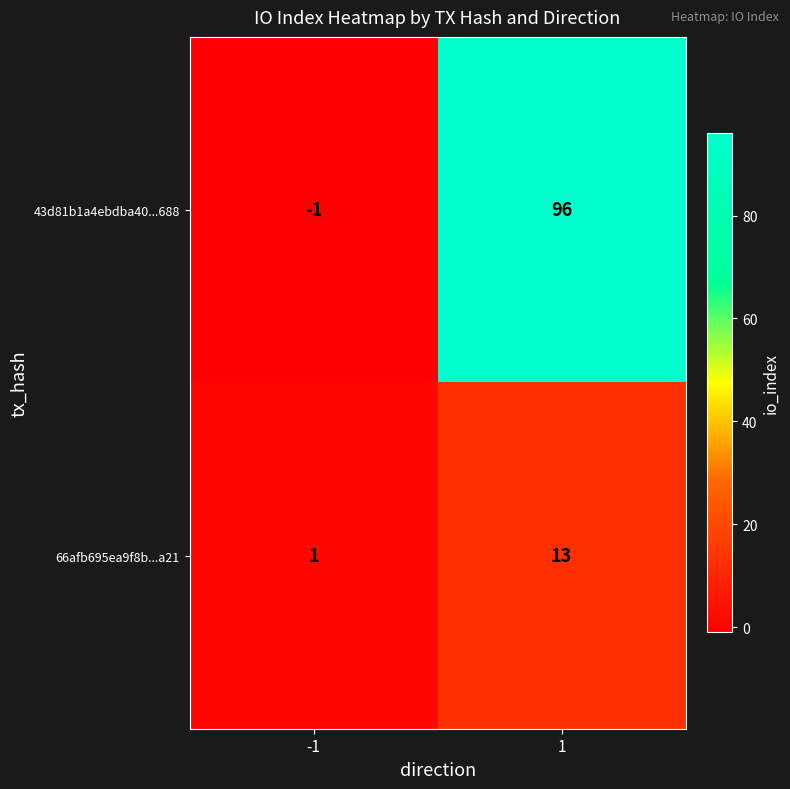

Reading left to right, list all the values displayed in this chart.

43d81b1a4ebdba40...688: -1	96
66afb695ea9f8b...a21: 1	13